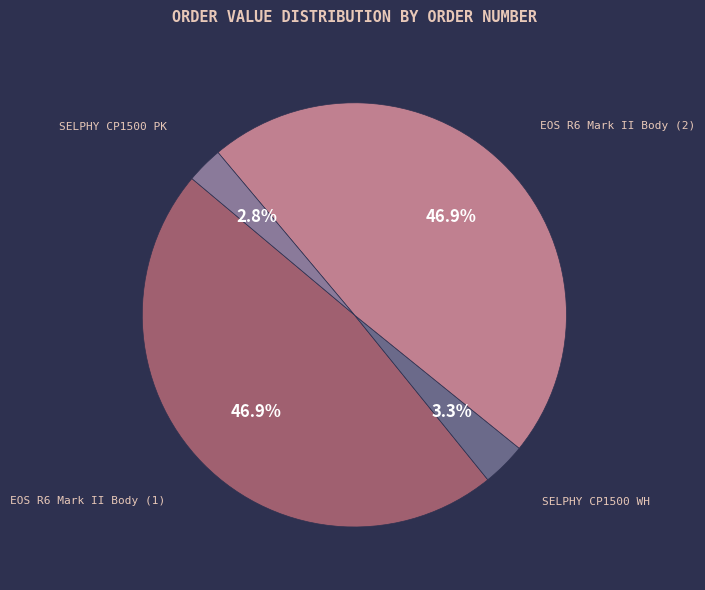

How many segments does this pie chart have?

4